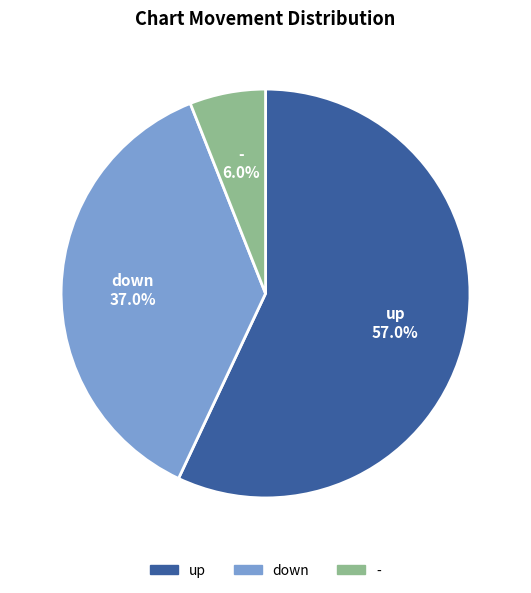

What is the ratio of the value at down to the value at up?

0.6